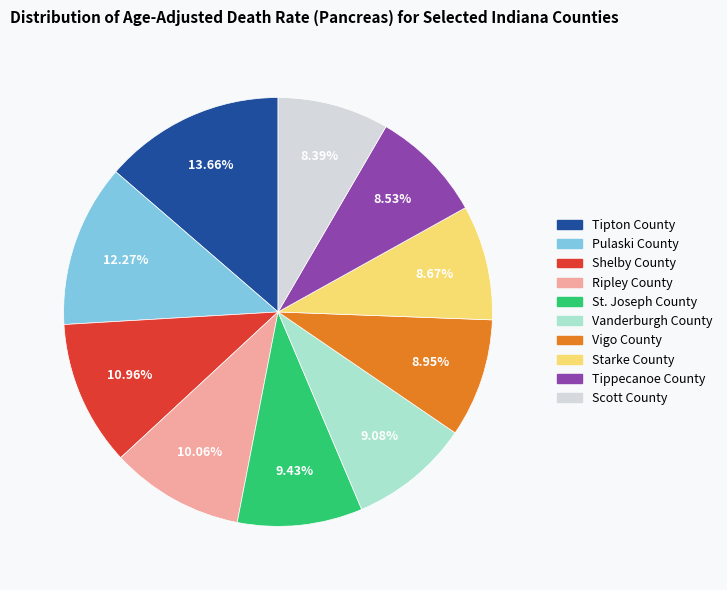

Is it true that Vanderburgh County is 1% of the pie?

False